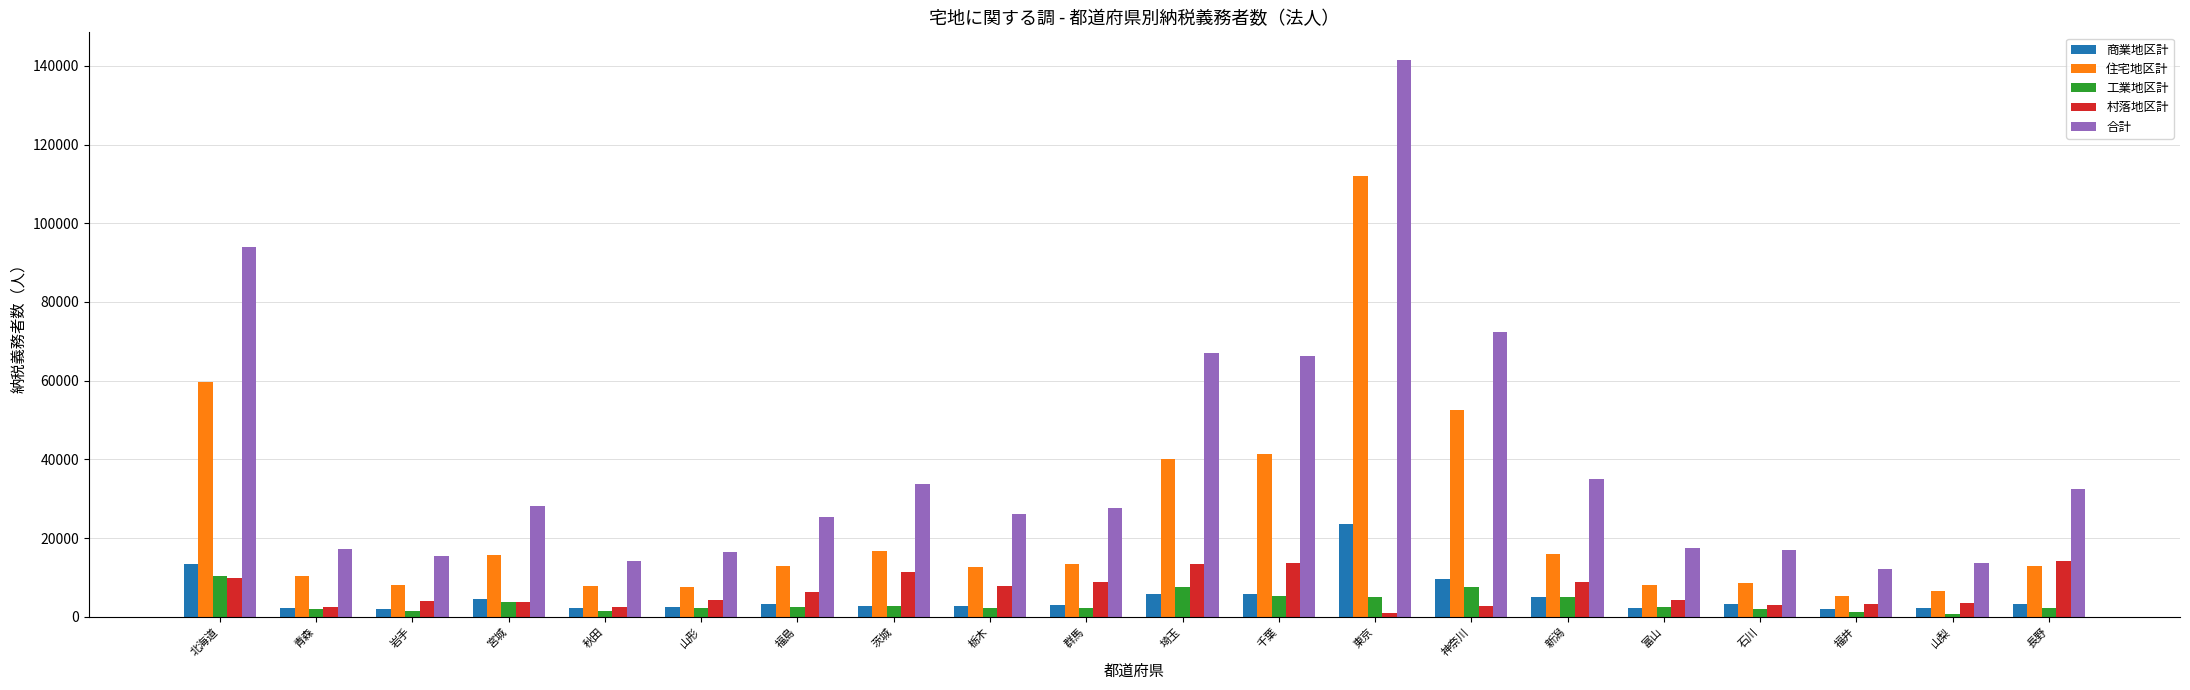

At how many categories does at least one series exceed 70950?

3